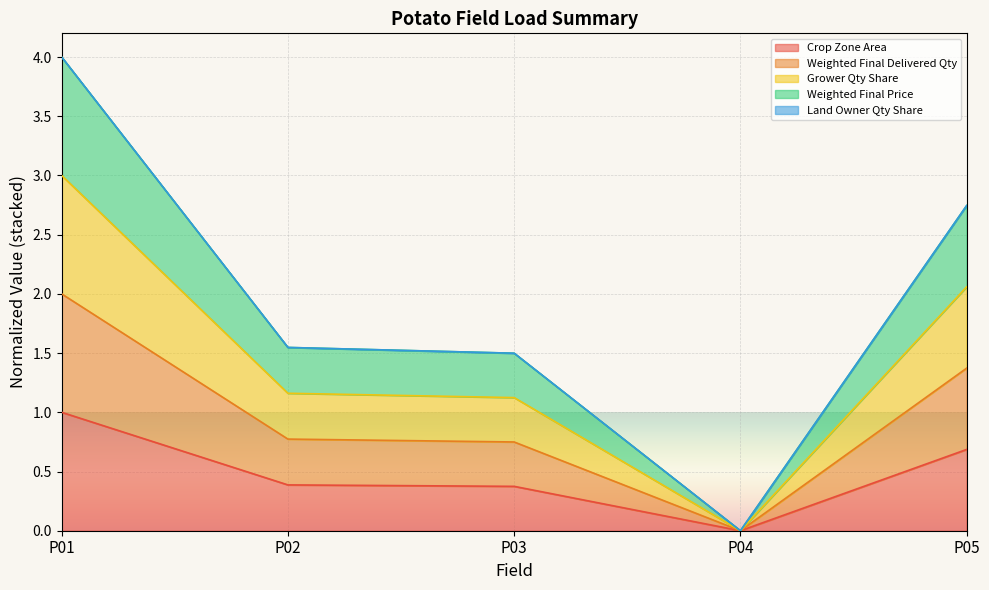

In Weighted Final Price, how many points are lower than both neighbors (excluding endpoints)?

1